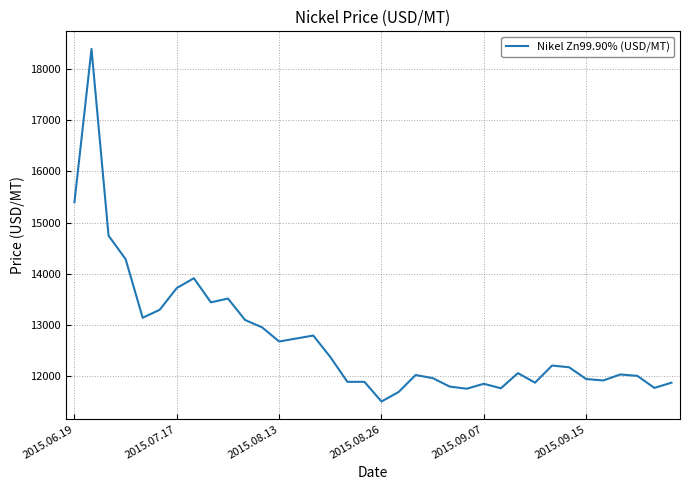

What is the greatest value displayed?

18398.7